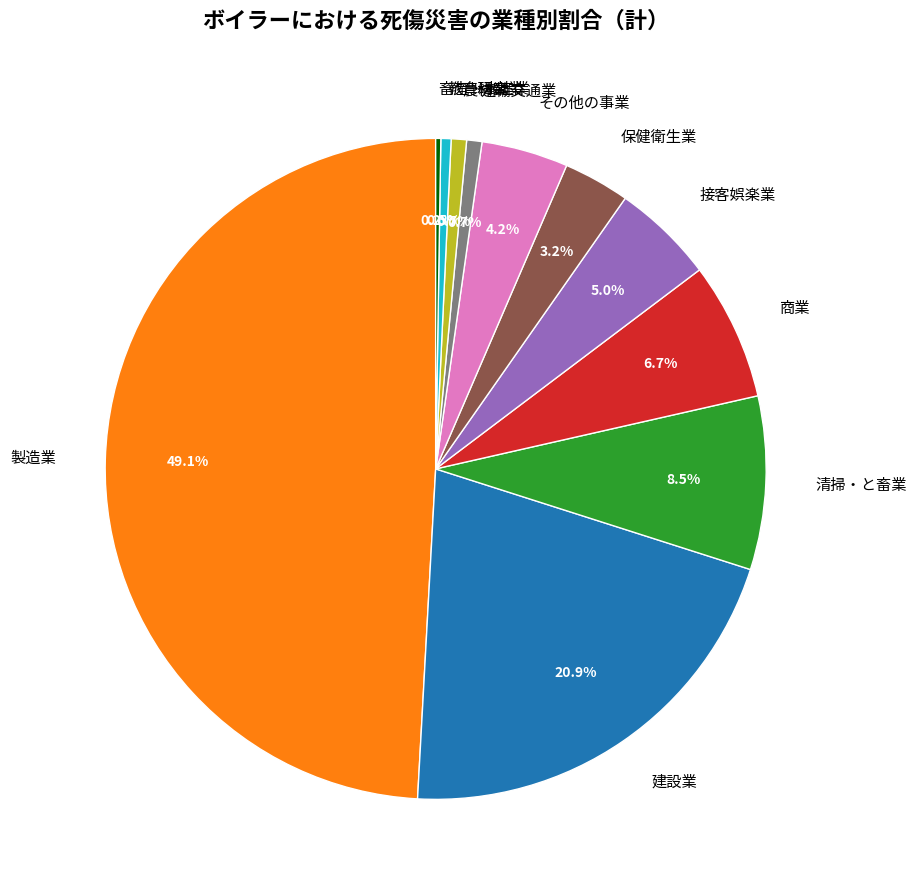

Does 清掃・と畜業 represent more than half of the total?

No